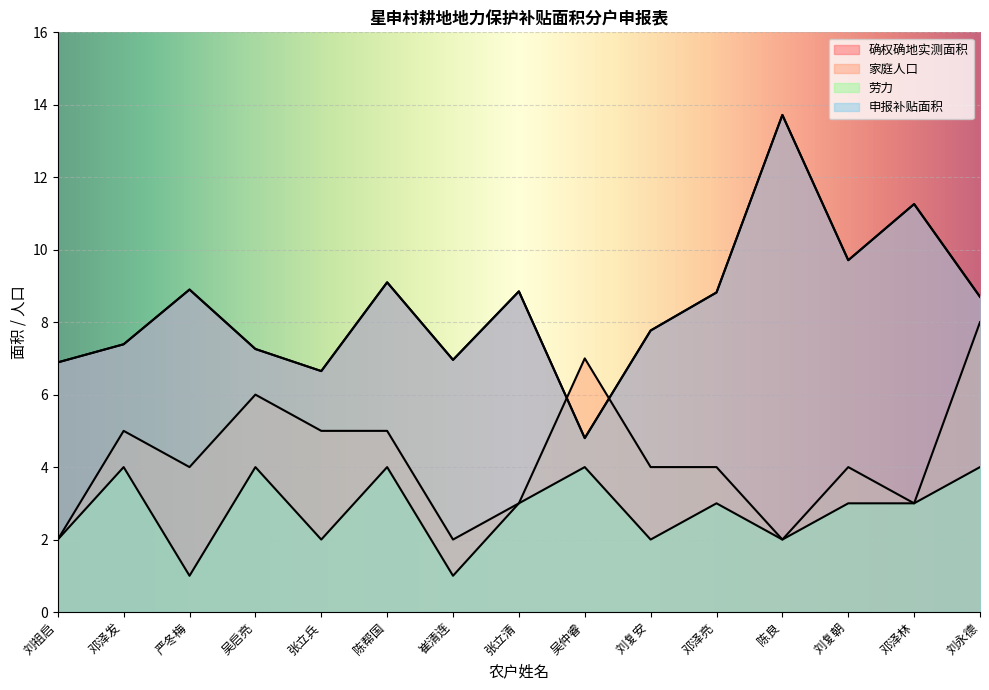

The 申报补贴面积 series shows 1.6 at 刘祖启. True or false?

False